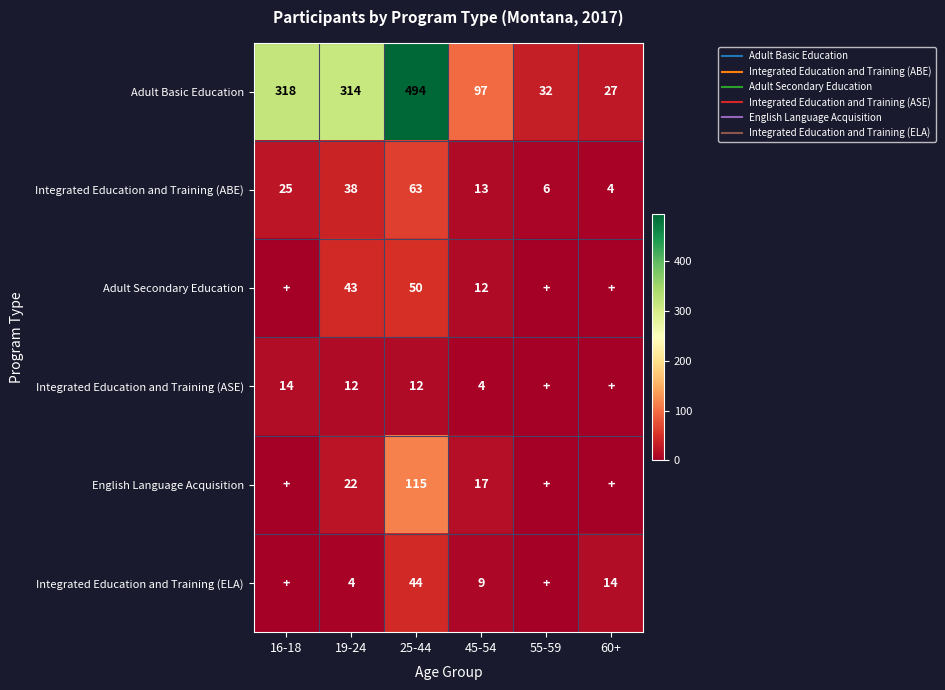

What is the difference between the maximum and second lowest values in the Integrated Education and Training (ELA) series?

44